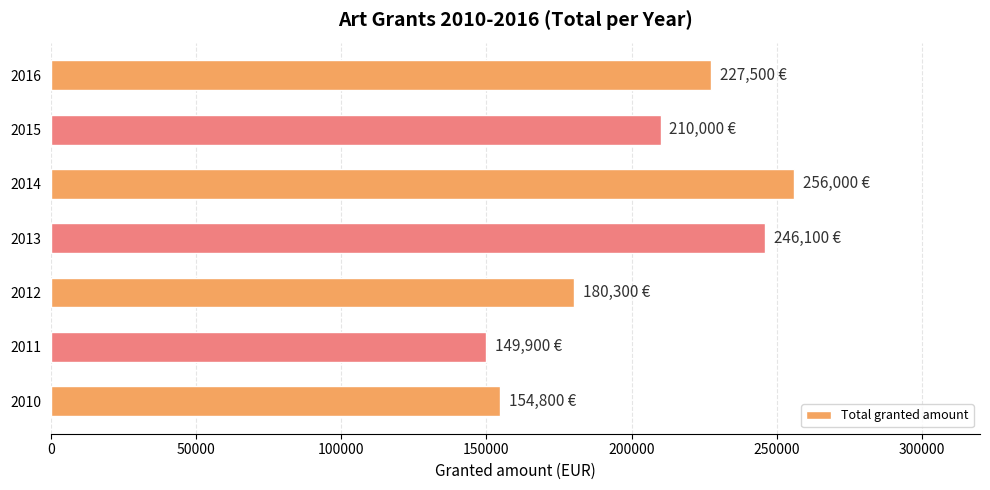

Between 2013 and 2011, which is larger?

2013